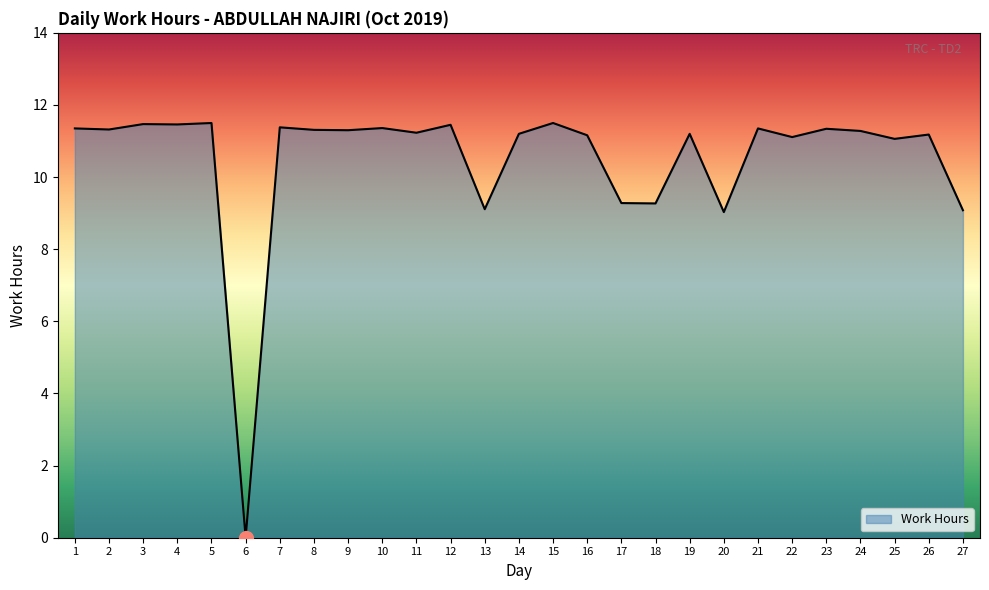

What is the average value?

10.5